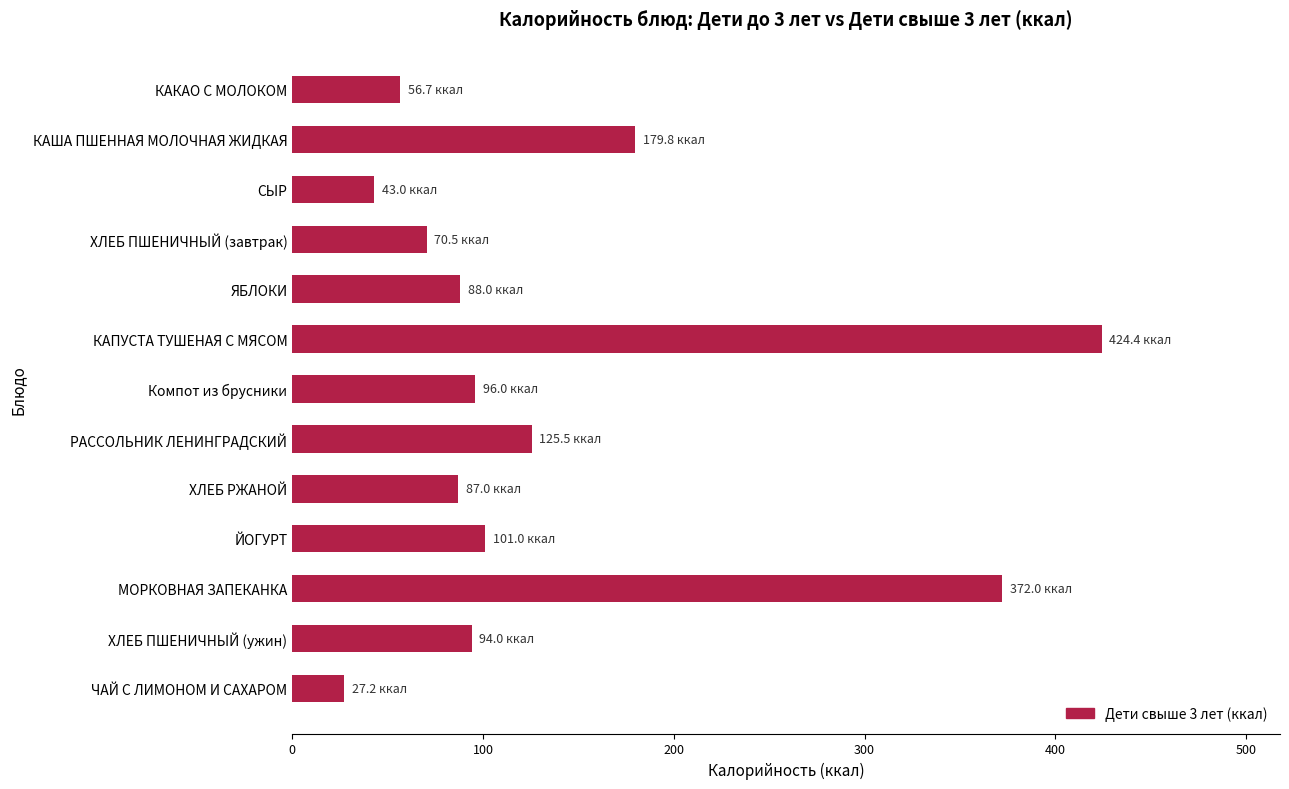

At which category does the chart reach its peak across all series?

КАПУСТА ТУШЕНАЯ С МЯСОМ